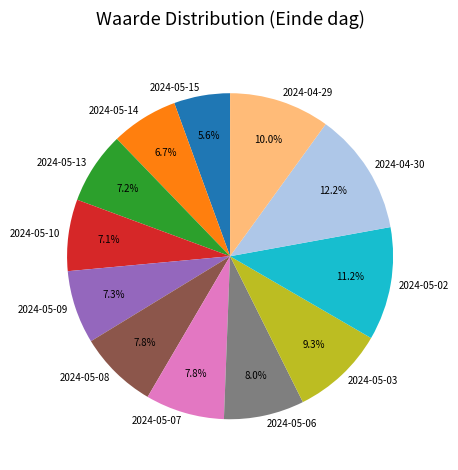

What percentage is the 2024-05-14 slice, to the nearest percent?

7%